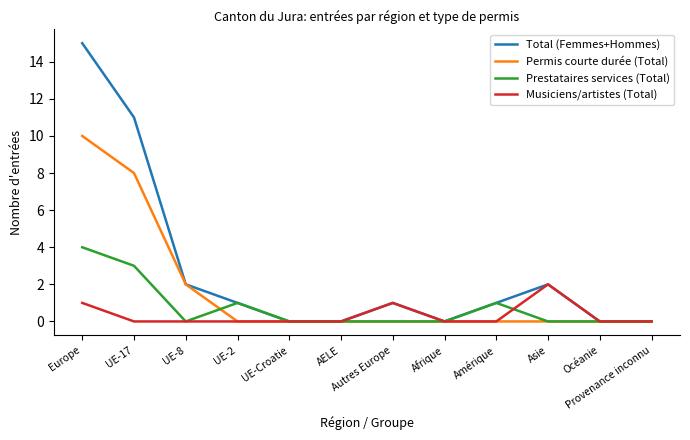

What is the difference between the highest and lowest values at UE-2?

1